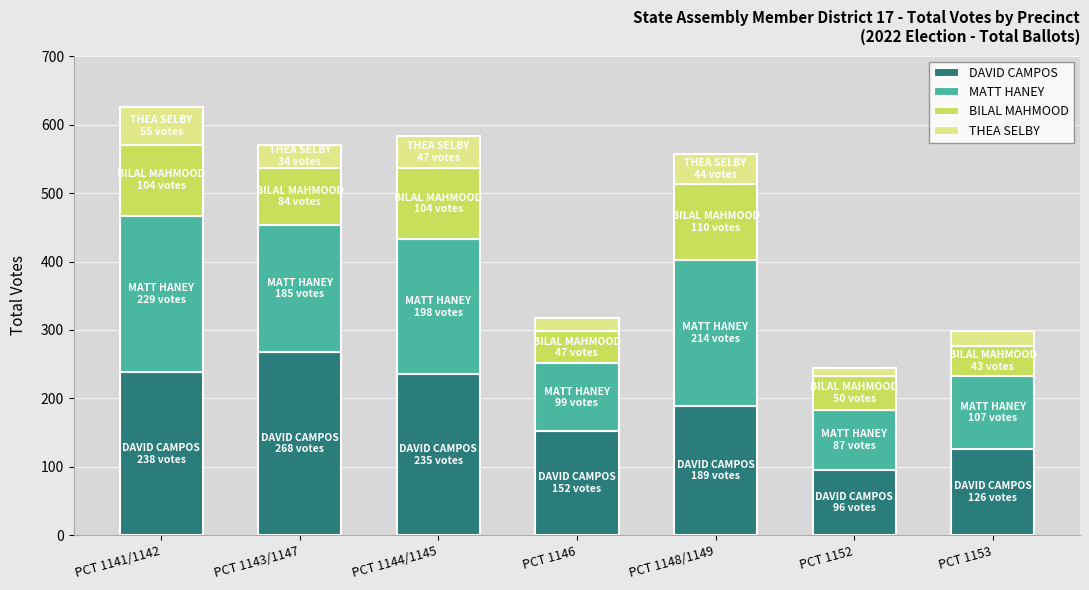

Reading right to left, what are the values for DAVID CAMPOS?

PCT 1153=126	PCT 1152=96	PCT 1148/1149=189	PCT 1146=152	PCT 1144/1145=235	PCT 1143/1147=268	PCT 1141/1142=238